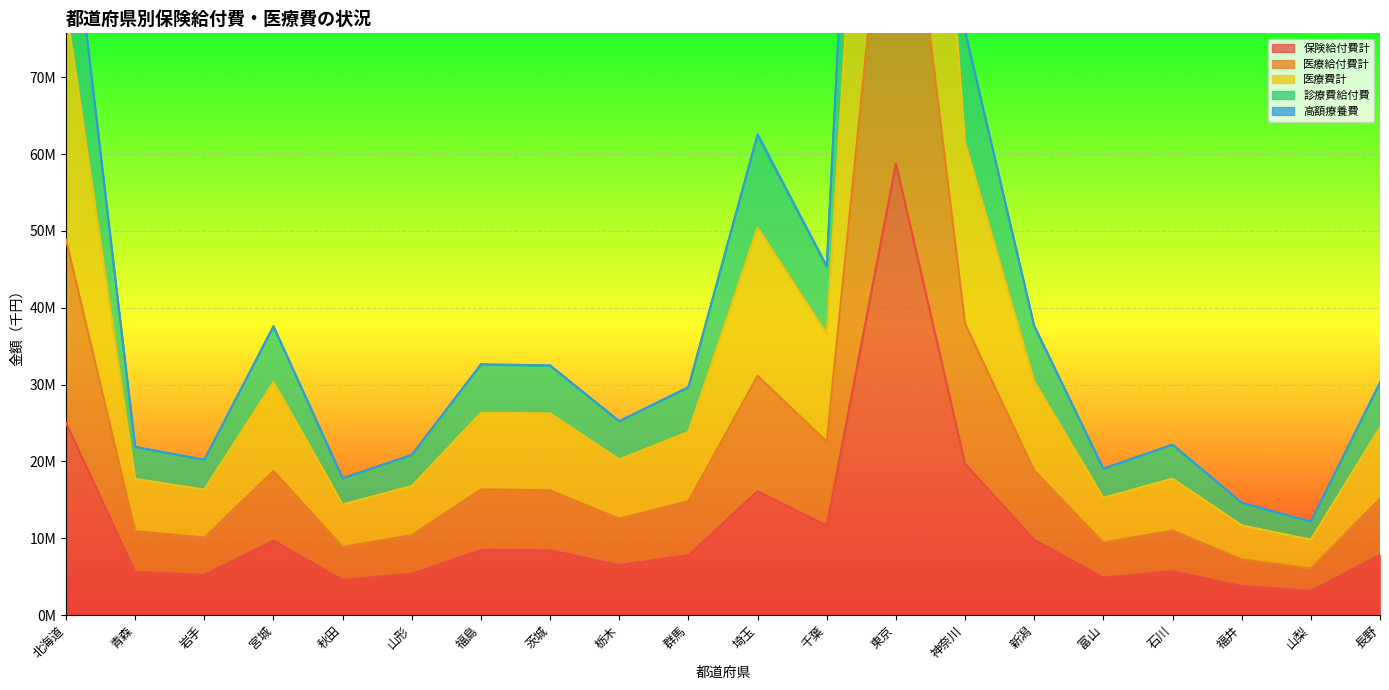

What position from the left is 茨城?

8